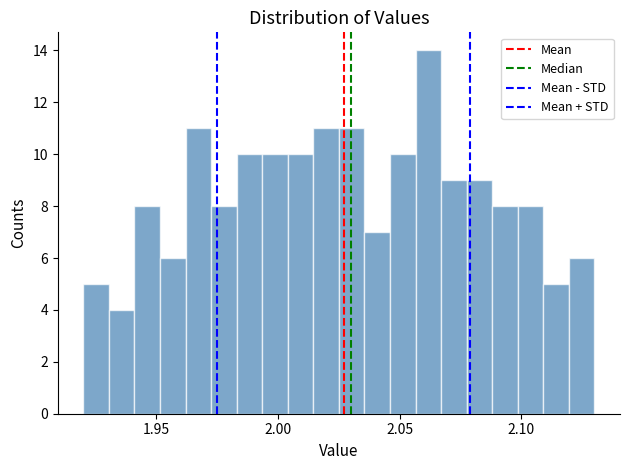

Read against the x-axis, roughly where is the centre of the tallest bar?

2.060